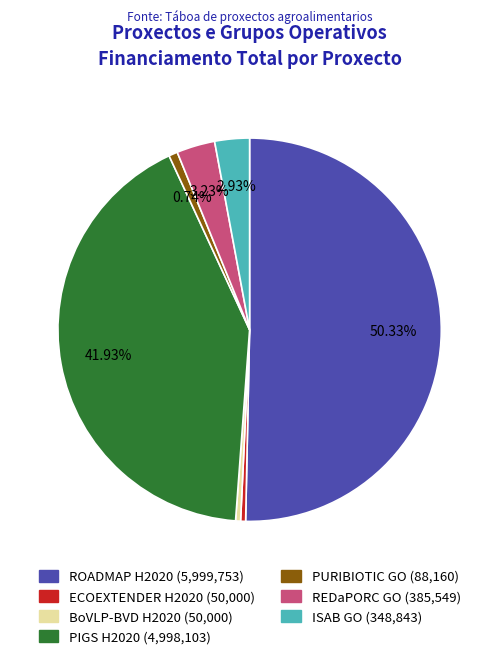

What is the largest slice in the pie chart?

ROADMAP H2020